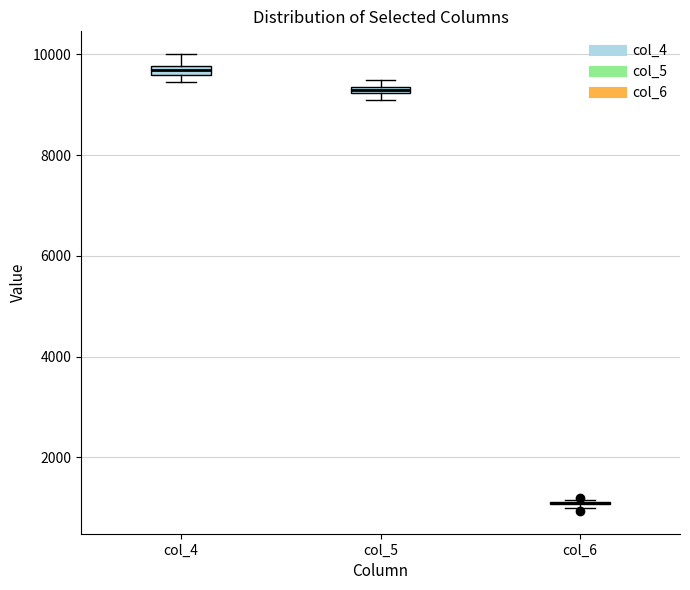

Where is the upper edge of the box for col_4 on the y-axis? The values are not printed on the chart, so give them approximately, as read against the axis.

9800